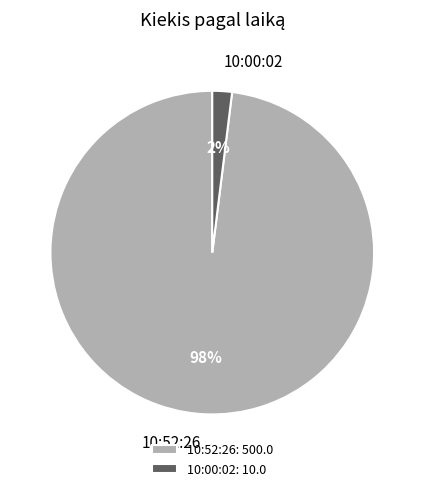

To the nearest percent, what is the difference between the 10:52:26 and 10:00:02 slice percentages?

96%